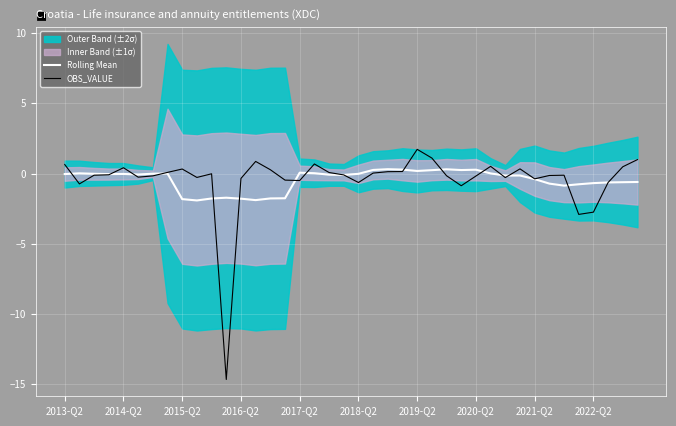

What is the difference between the maximum and minimum values in the OBS_VALUE series?

16.4